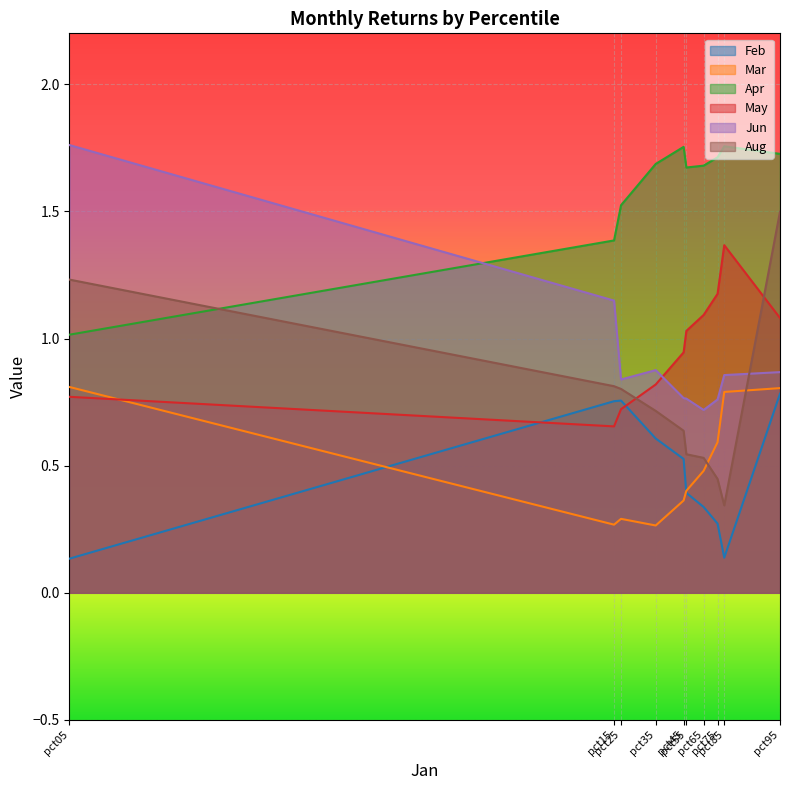

True or false: May has more than 2 interior local peaks.

False